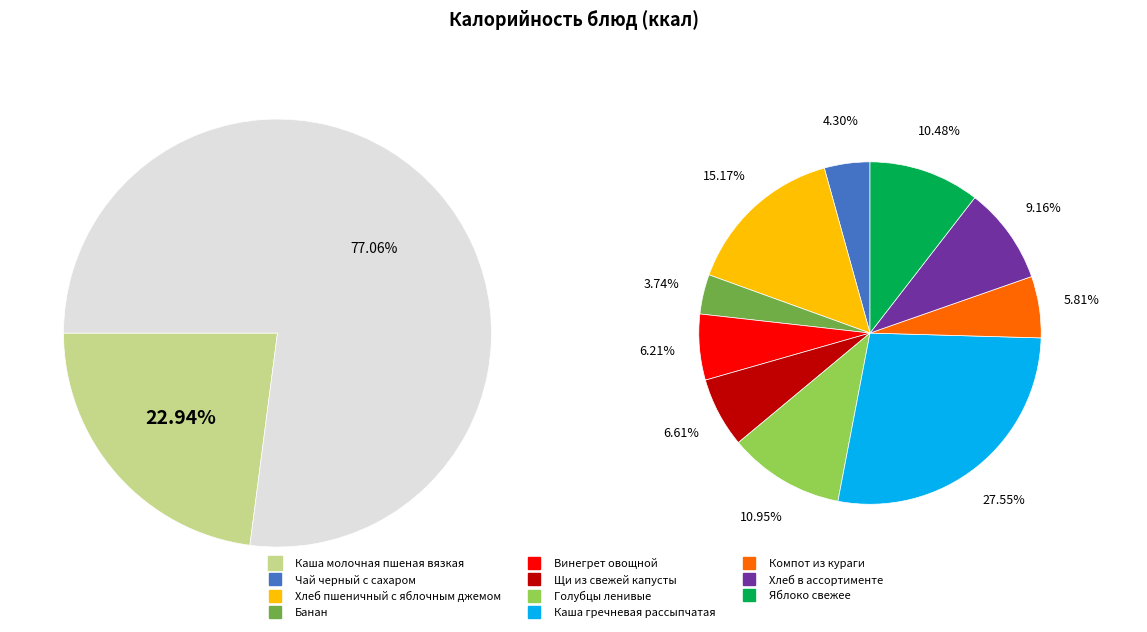

Rank the categories by value from lowest to highest.

Банан, Чай черный с сахаром, Компот из кураги, Винегрет овощной, Щи из свежей капусты, Хлеб в ассортименте, Яблоко свежее, Голубцы ленивые, Хлеб пшеничный с яблочным джемом, Каша гречневая рассыпчатая, Каша молочная пшеная вязкая